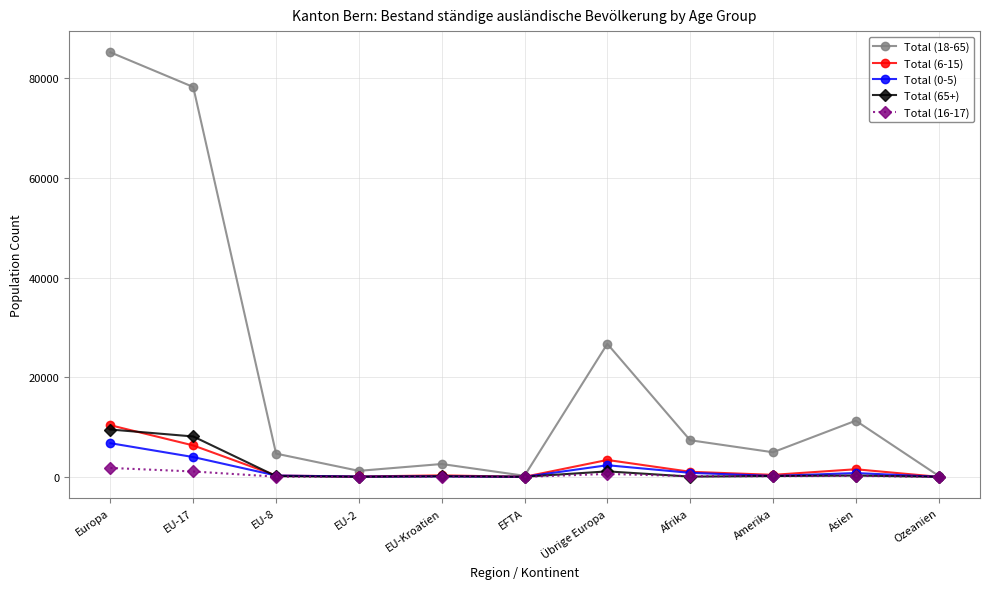

What position from the right is EU-2?

8